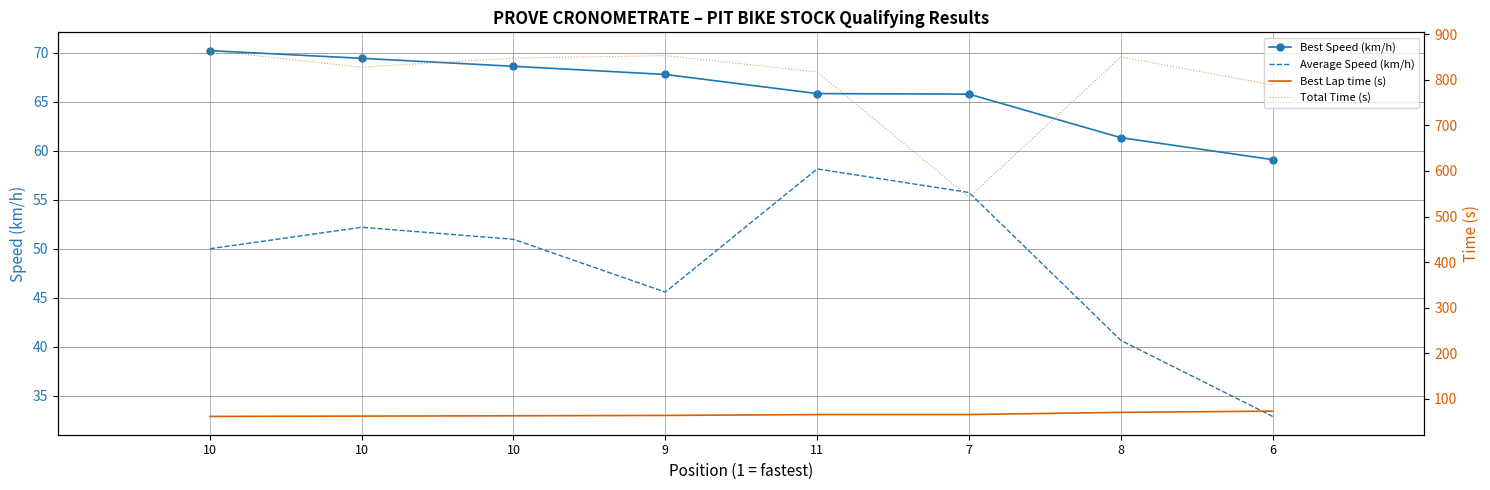

Reading left to right, transcribe all the data shown in this chart.

Best Speed (km/h): 70.2	69.4	68.6	67.8	65.8	65.8	61.3	59.1
Average Speed (km/h): 50.0	52.2	51.0	45.6	58.2	55.7	40.6	32.9
Best Lap time (s): 61.5	62.2	62.9	63.7	65.6	65.7	70.4	73.1
Total Time (s): 864.1	827.7	847.7	853.2	817.2	542.5	850.4	788.6